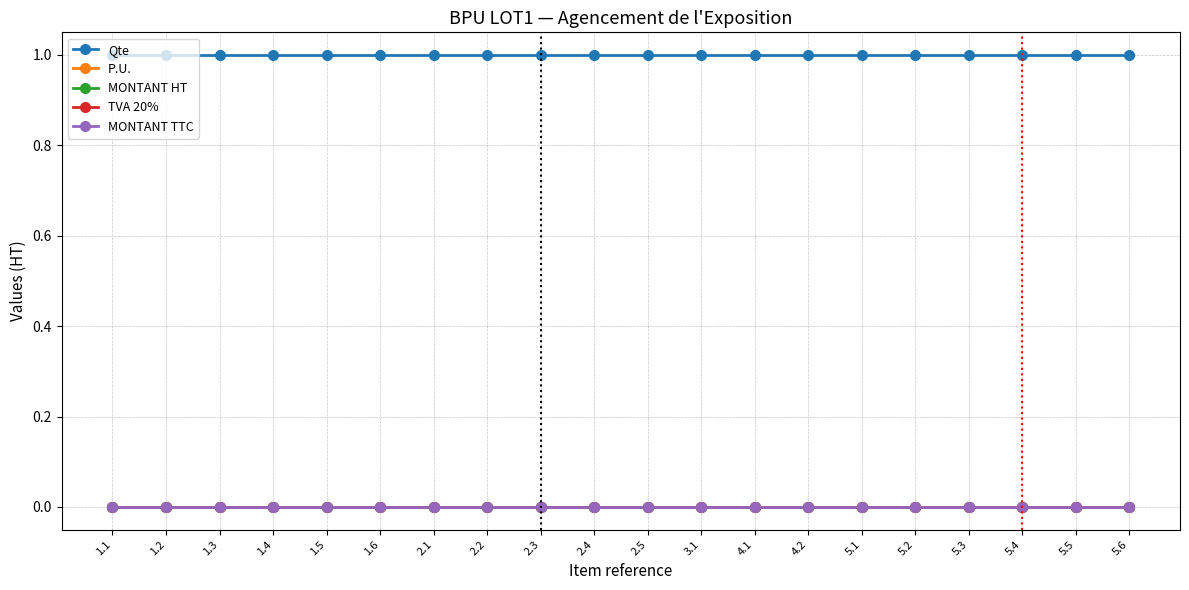

Which series changed the most between 1.2 and 1.4?

Qte